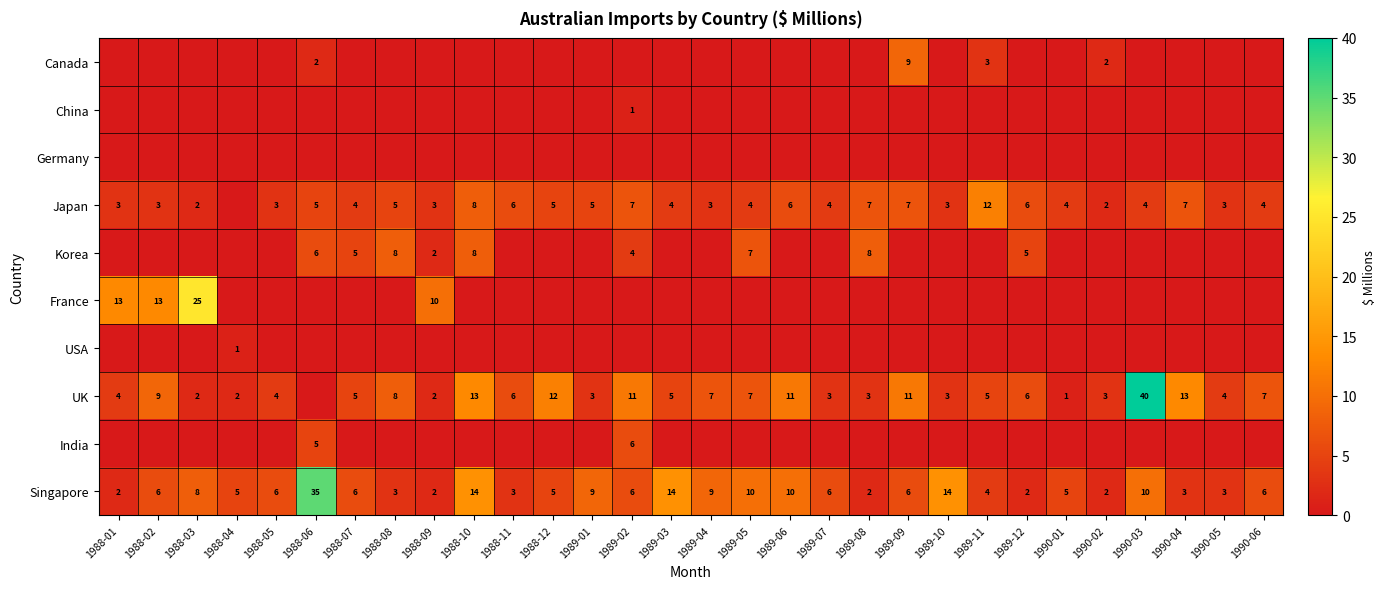

What is the maximum value shown in the chart?

40